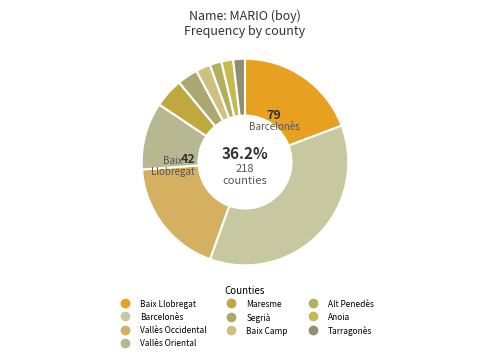

Approximately how many times larger is the value at Alt Penedès compared to Vallès Occidental?

0.1